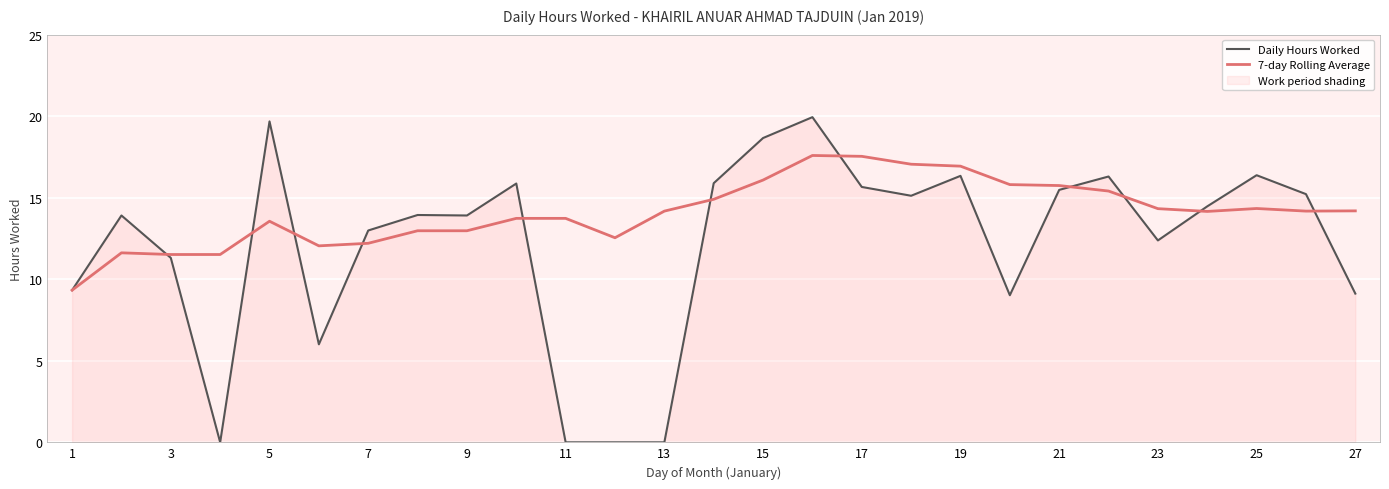

Is it true that 7-day Rolling Average equals 17.5 at 17?

True